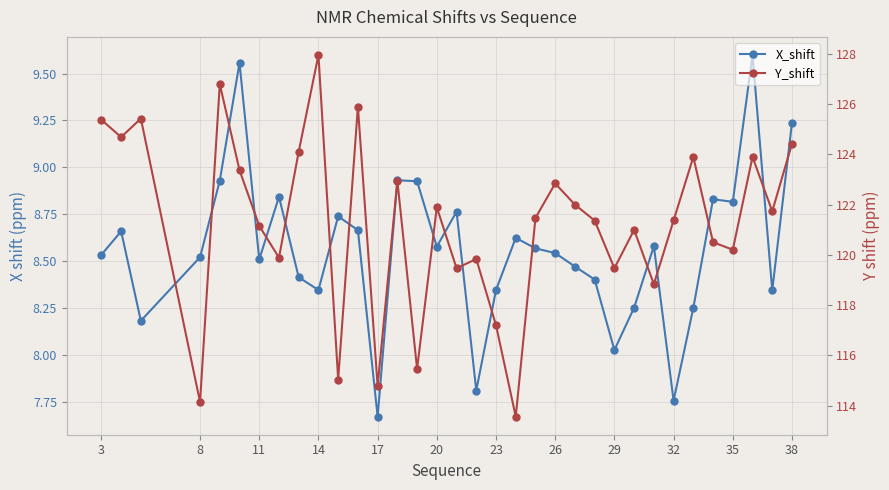

What are all the series names shown in the legend?

X_shift, Y_shift